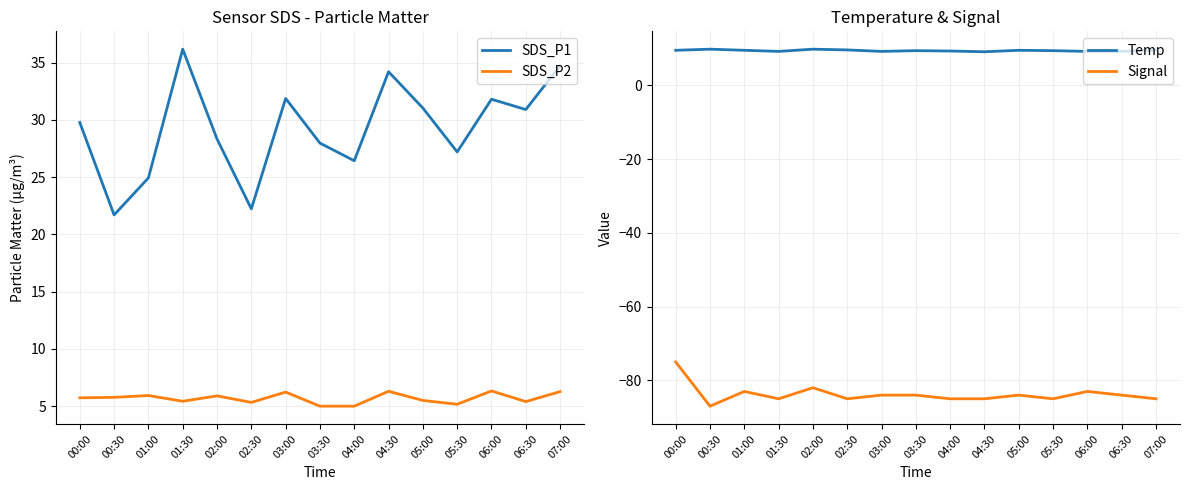

Between 01:30 and 03:30, which is larger?

01:30